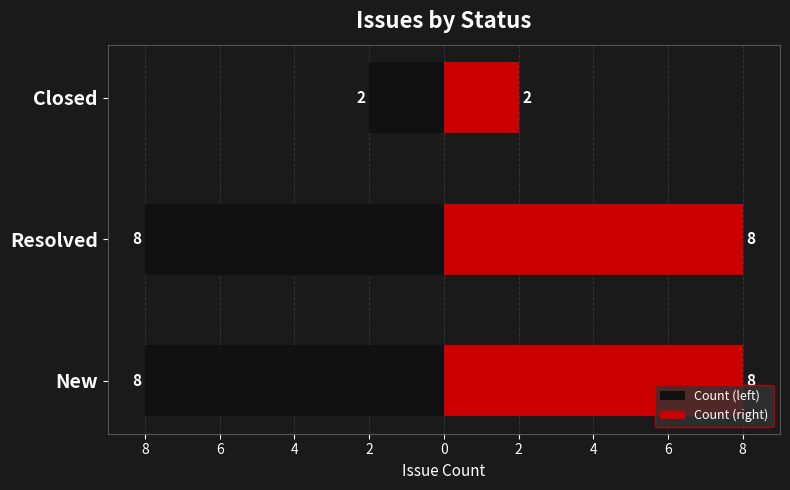

Count the Count (left) values in the range -8 to -2.

3